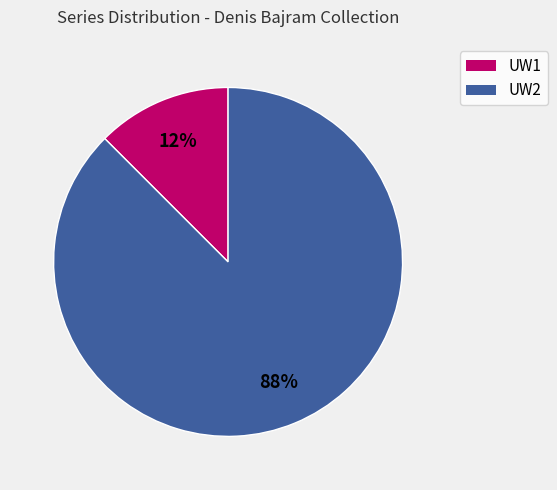

Count the number of slices in the pie.

2